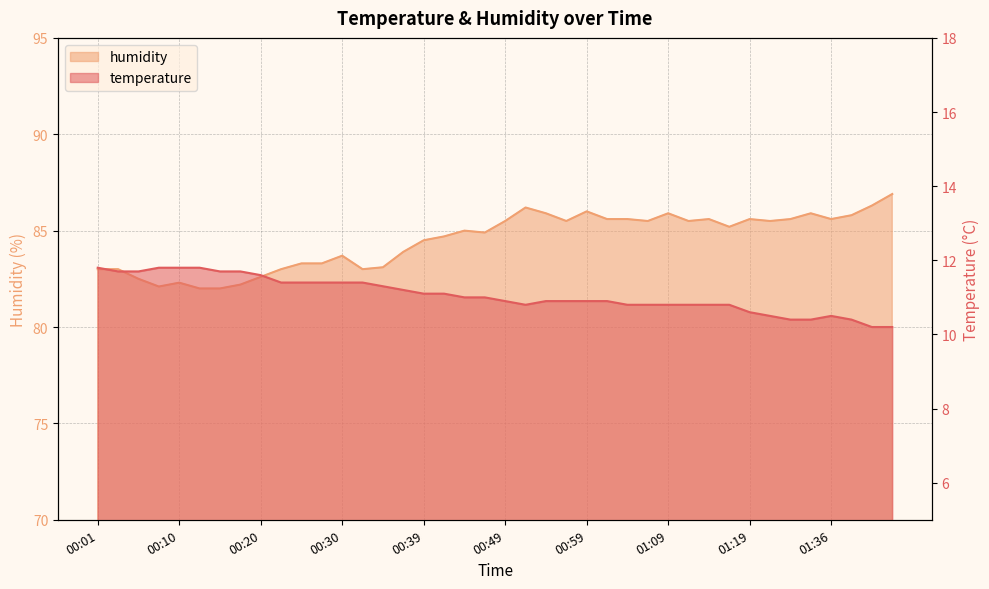

What is the value of the humidity point at the 3rd from the left?

82.5